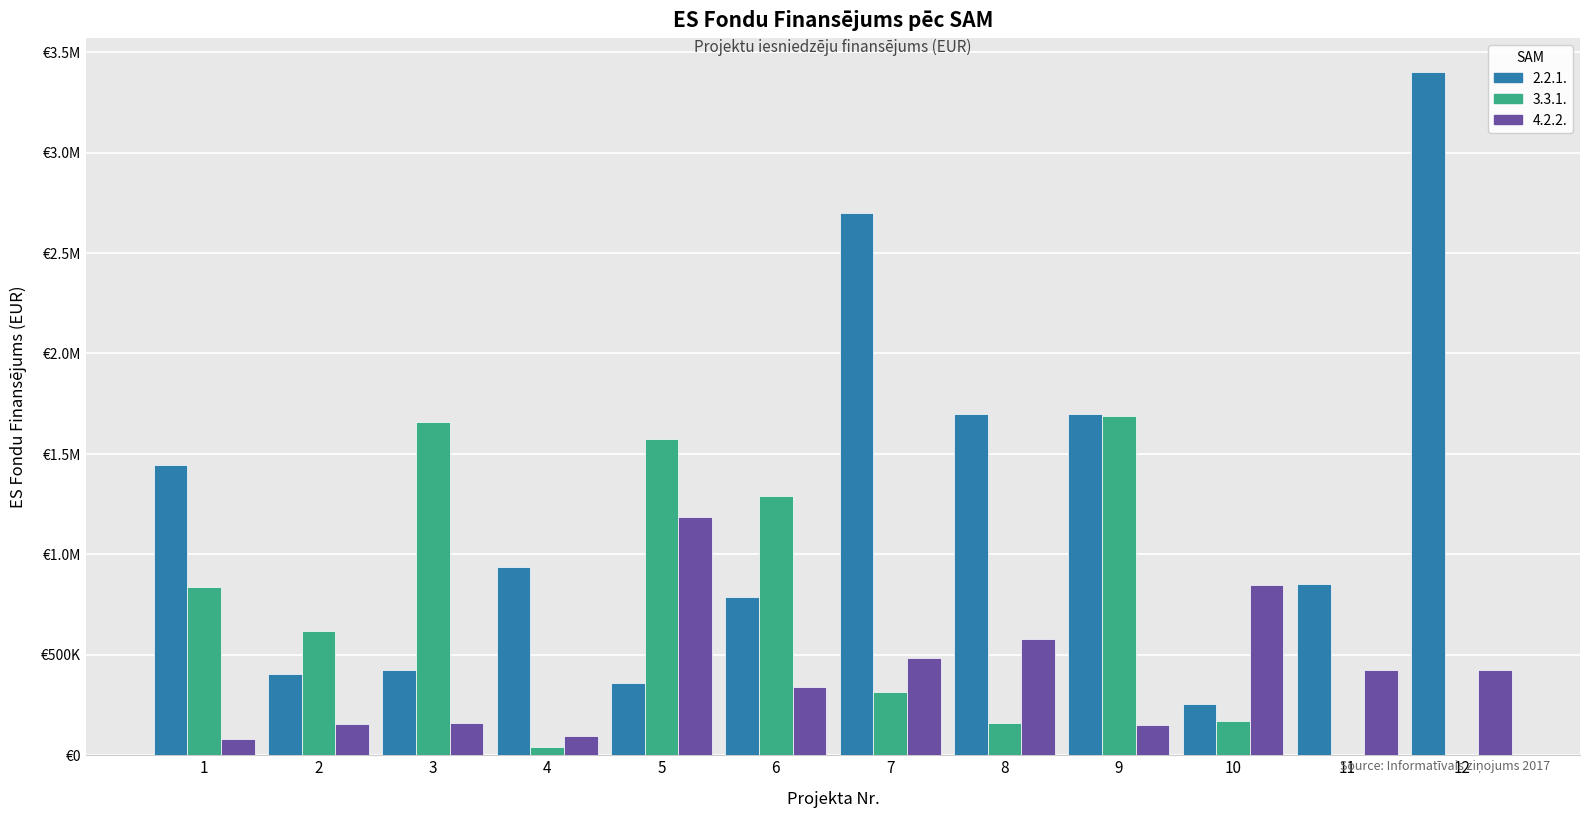

What is the spread (max minus min) of values at 4?

894000.0